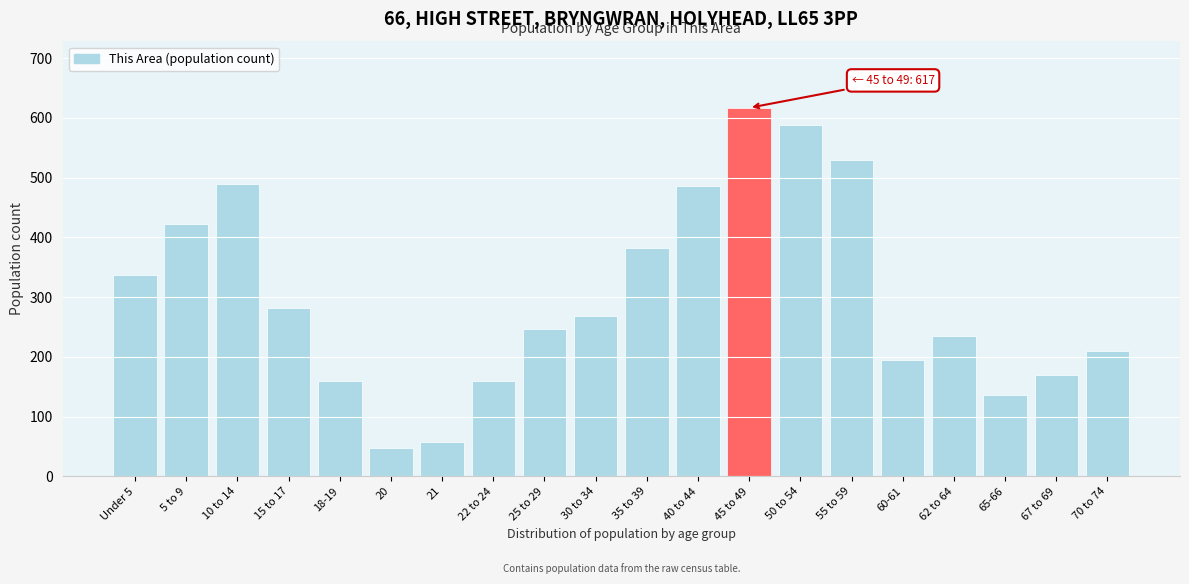

Reading left to right, extract all data points from this chart.

337	423	490	282	160	47	58	160	246	268	382	486	617	588	530	195	235	137	170	209